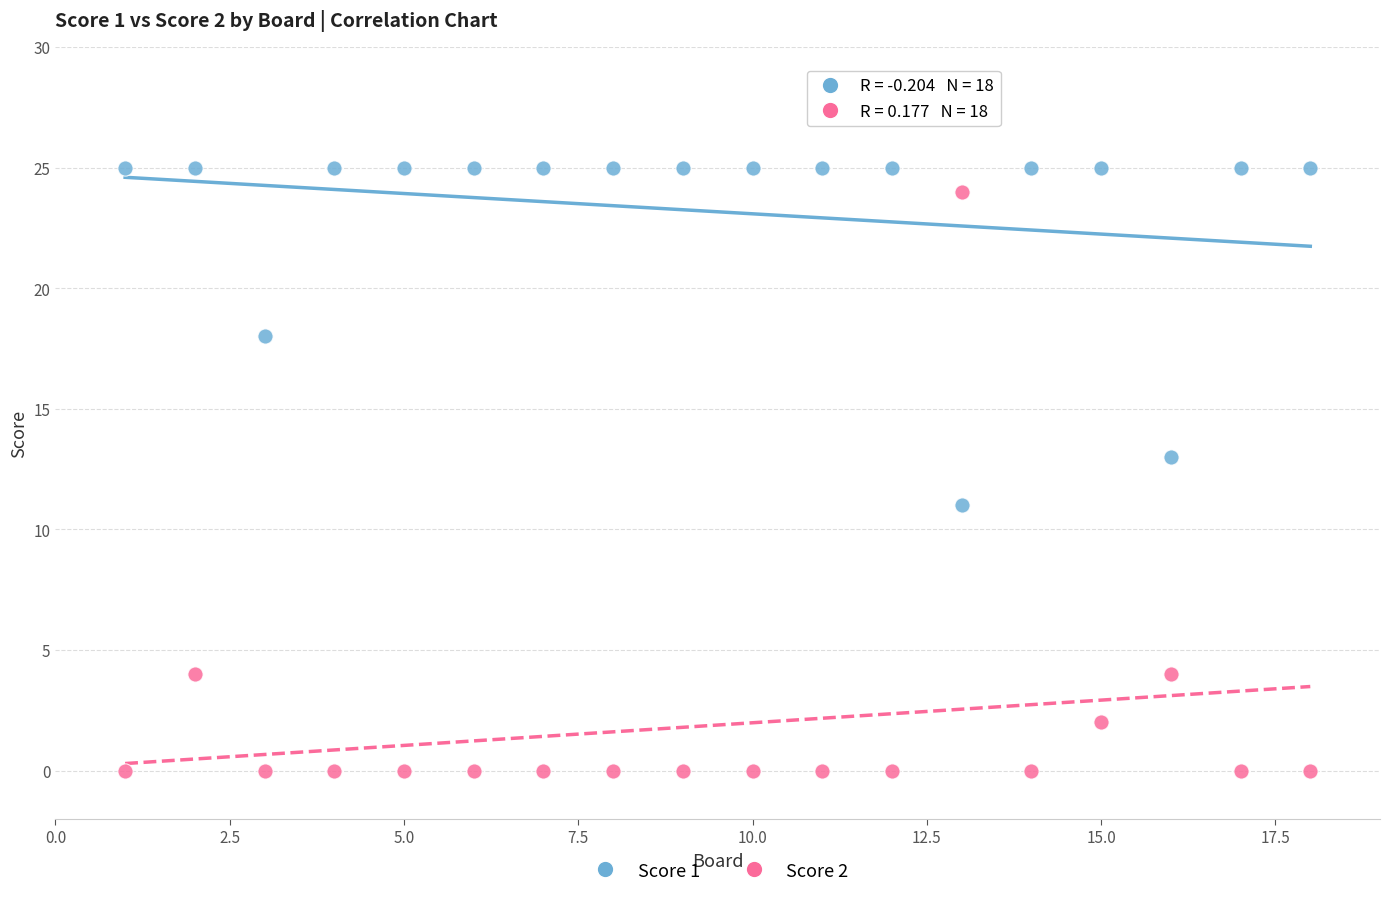

Across all data points, what is the range of Y values (max minus min)?

25